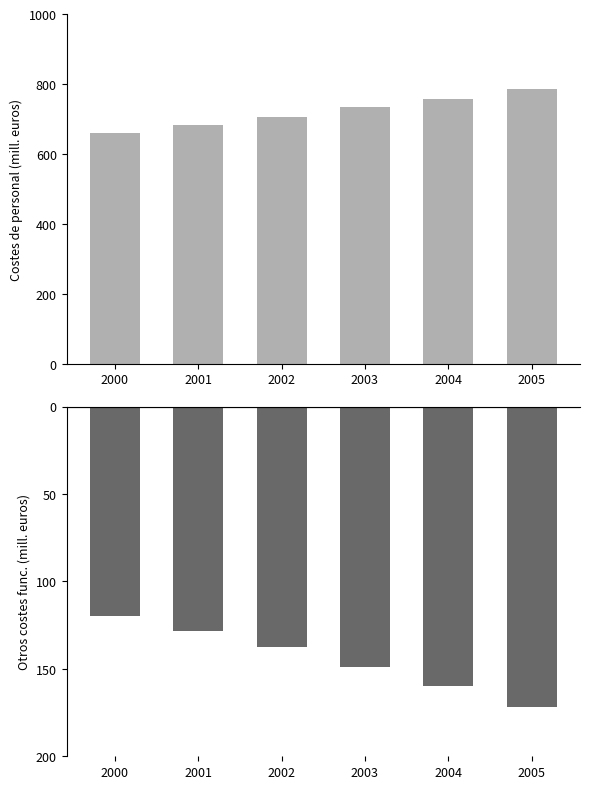

What is the maximum value shown in the chart?

785.3